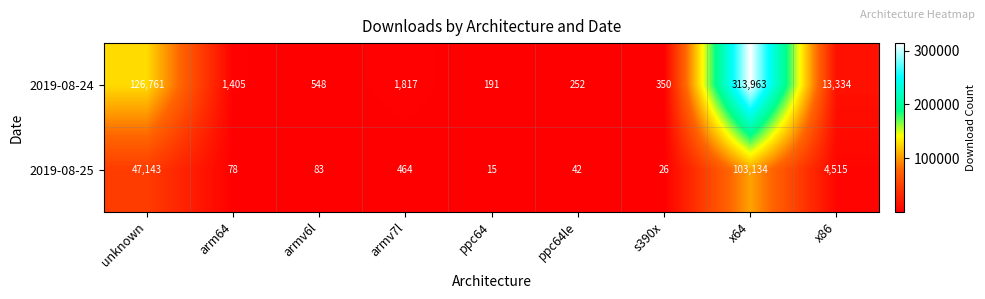

What value does the 2019-08-25 series have at arm64?

78